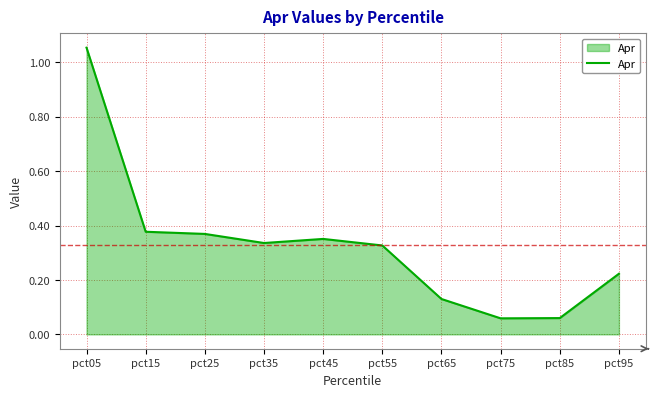

Which label corresponds to the largest value in the chart?

pct05